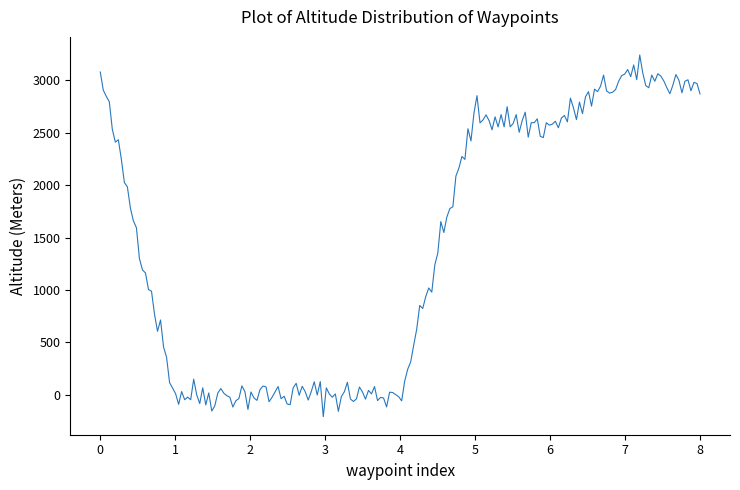

Does the chart display data point markers on the line(s)?

No